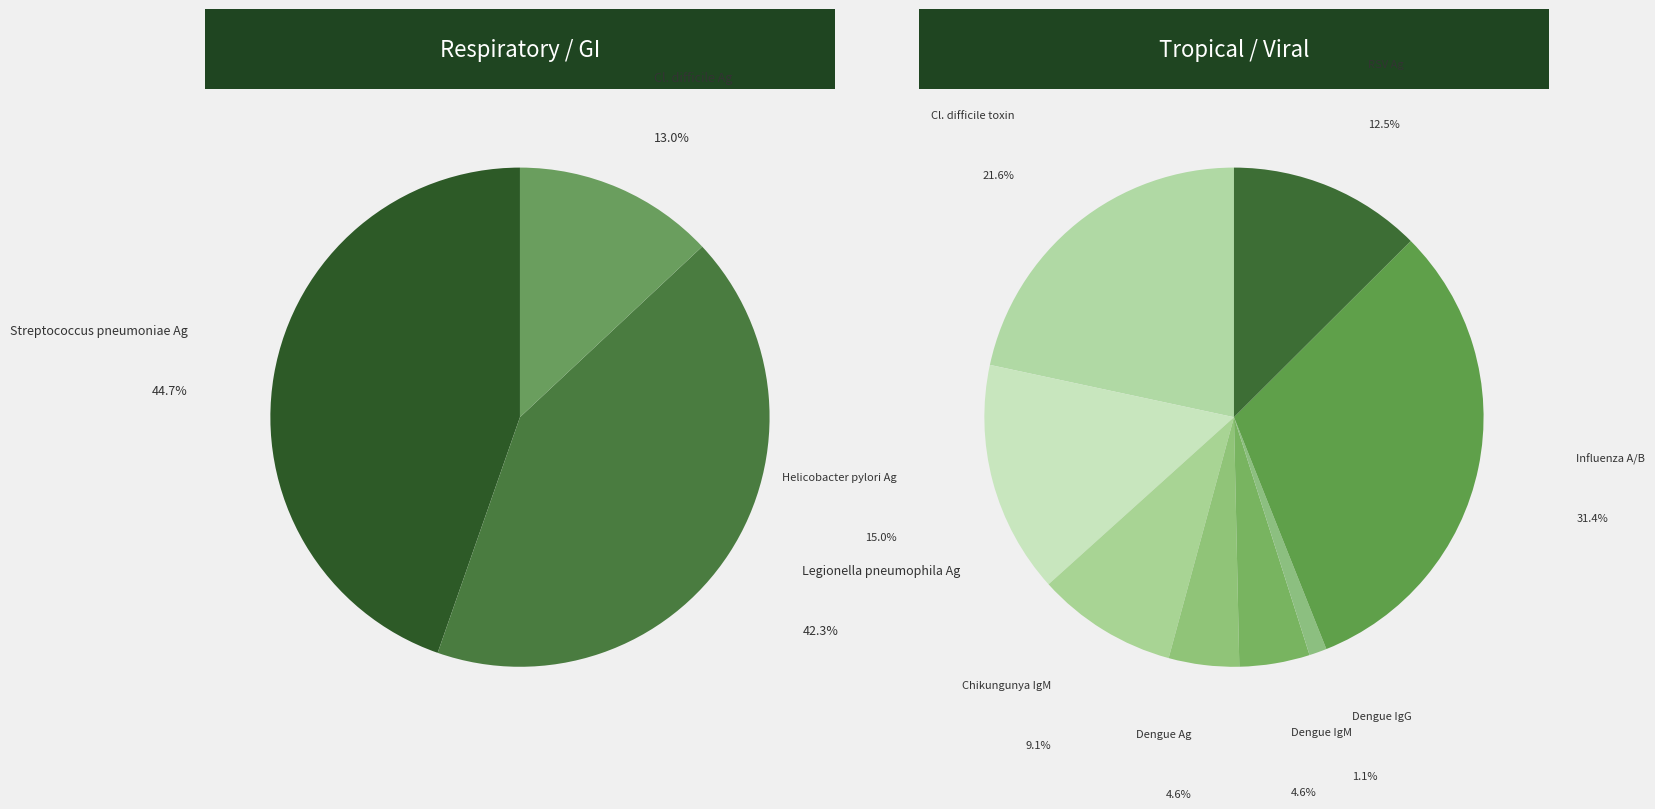

How many segments does this pie chart have?

11